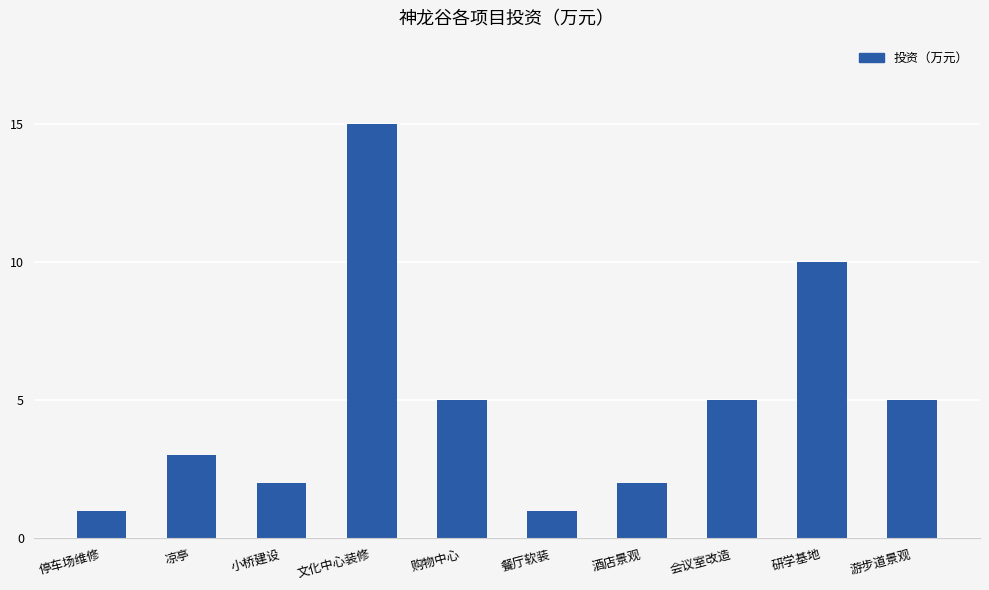

What position from the left is 会议室改造?

8